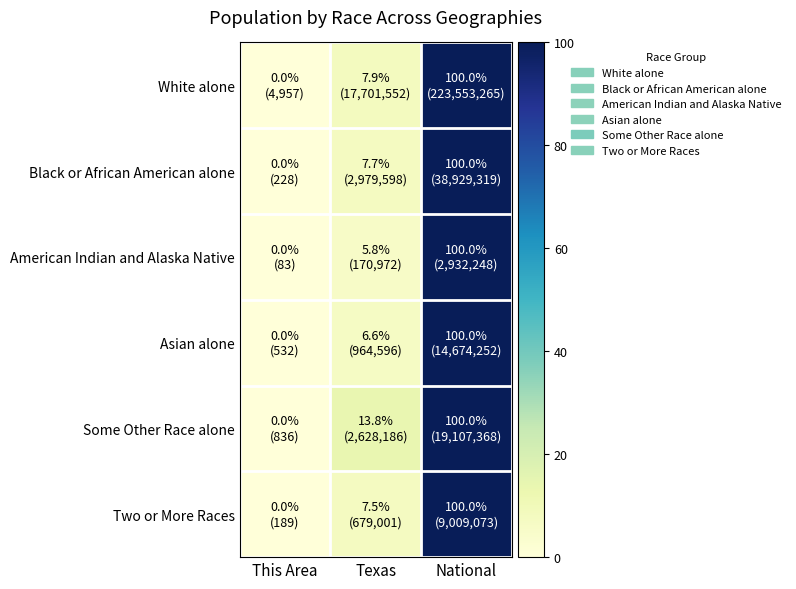

Which series has the largest total across all categories?

Some Other Race alone